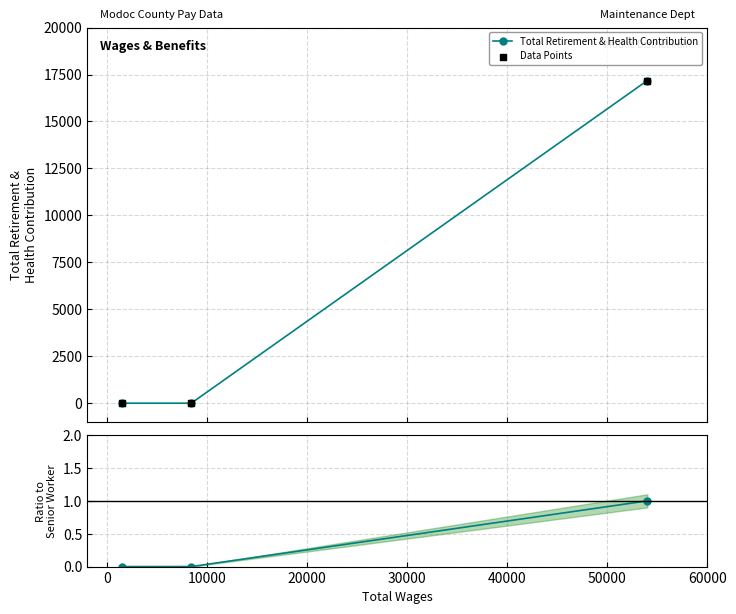

Which series has the widest spread of Y values?

Total Retirement & Health Contribution